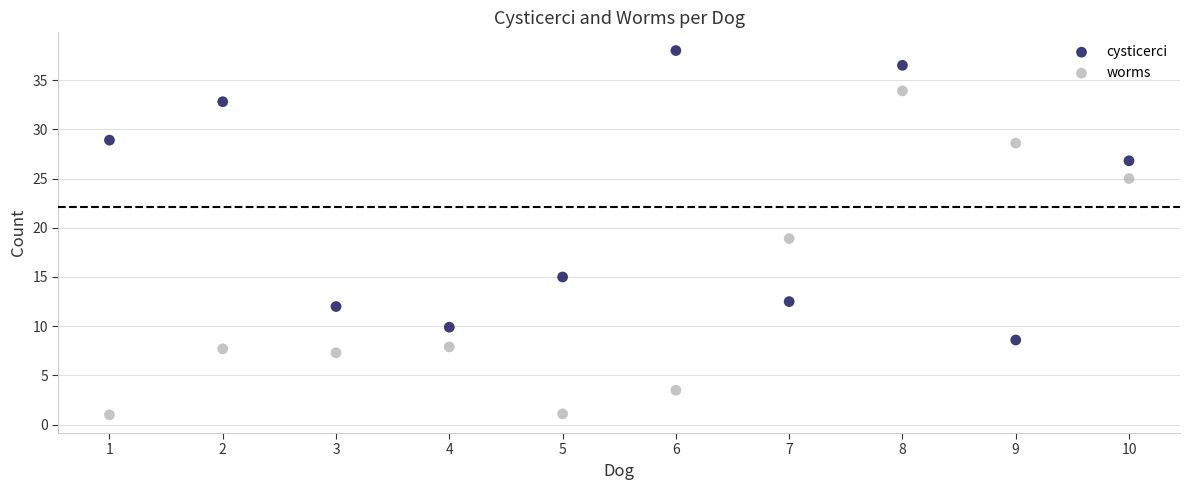

What are all the series names shown in the legend?

cysticerci, worms